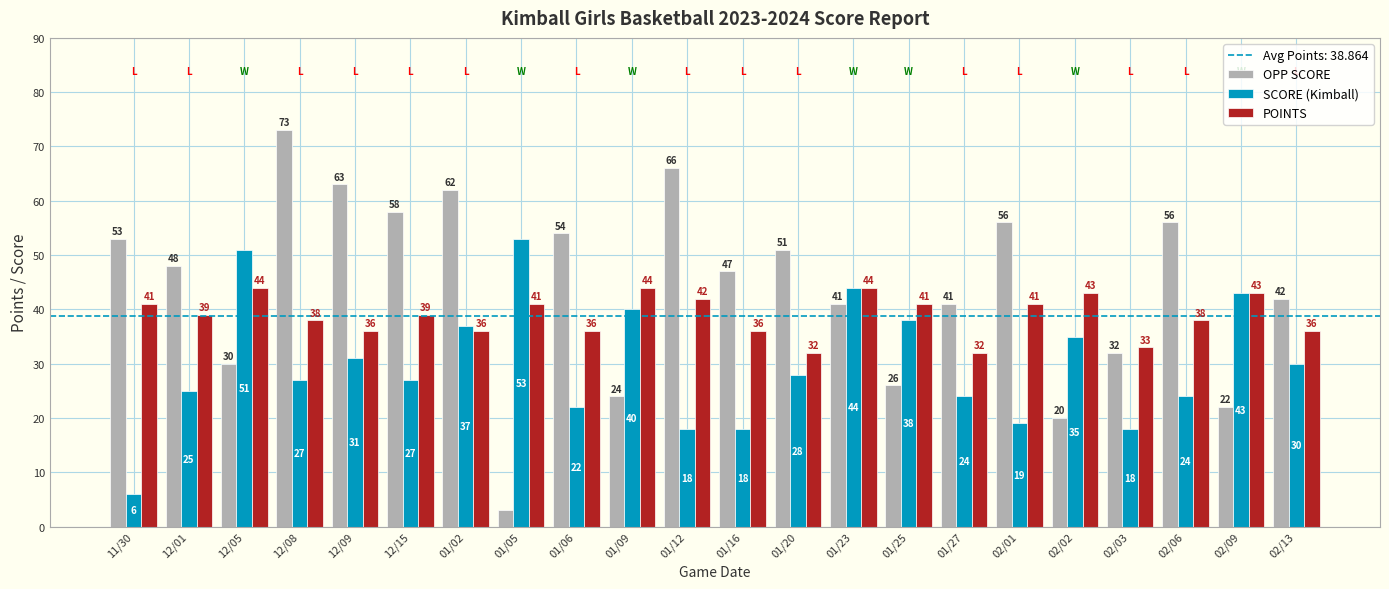

The value of SCORE (Kimball) at 01/25 is 20. True or false?

False